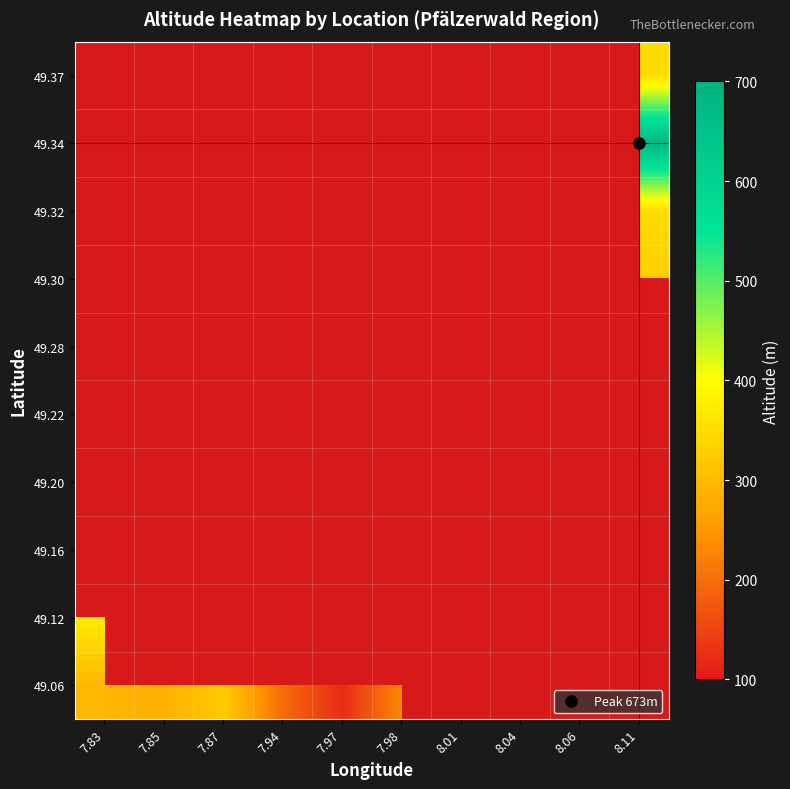

How many categories are shown in the chart?

10